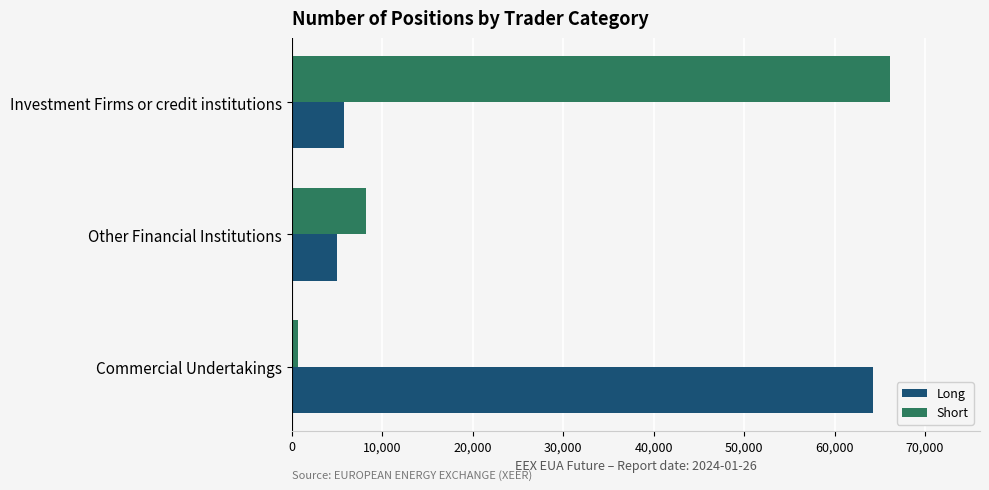

What is the difference between the second highest and minimum values in the Short series?

7544